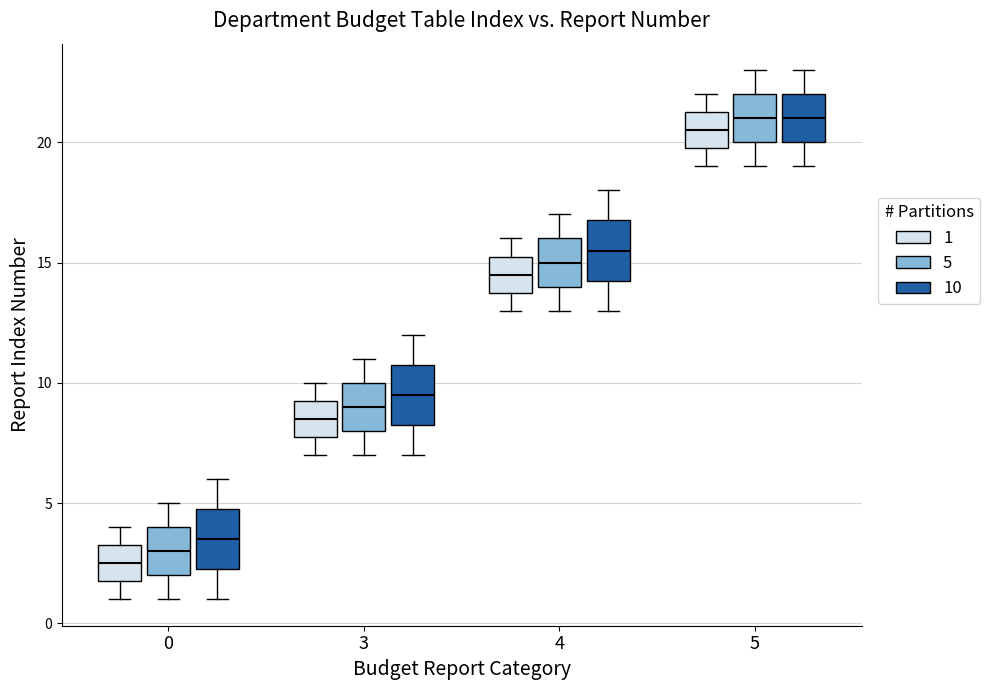

Reading left to right, transcribe this box plot: for each box, give where its median line is, the range the box spans, and where its two whiskers end, as read against the y-axis. The values are not printed on the chart, so give them approximately, as read against the axis.

0 (1): median 2.5, box 2.0 to 3.5, whiskers 1.0 to 4.0
0 (5): median 3.0, box 2.0 to 4.0, whiskers 1.0 to 5.0
0 (10): median 3.5, box 2.5 to 5.0, whiskers 1.0 to 6.0
3 (1): median 8.5, box 8.0 to 9.5, whiskers 7.0 to 10.0
3 (5): median 9.0, box 8.0 to 10.0, whiskers 7.0 to 11.0
3 (10): median 9.5, box 8.5 to 11.0, whiskers 7.0 to 12.0
4 (1): median 14.5, box 14.0 to 15.5, whiskers 13.0 to 16.0
4 (5): median 15.0, box 14.0 to 16.0, whiskers 13.0 to 17.0
4 (10): median 15.5, box 14.5 to 17.0, whiskers 13.0 to 18.0
5 (1): median 20.5, box 20.0 to 21.5, whiskers 19.0 to 22.0
5 (5): median 21.0, box 20.0 to 22.0, whiskers 19.0 to 23.0
5 (10): median 21.0, box 20.0 to 22.0, whiskers 19.0 to 23.0